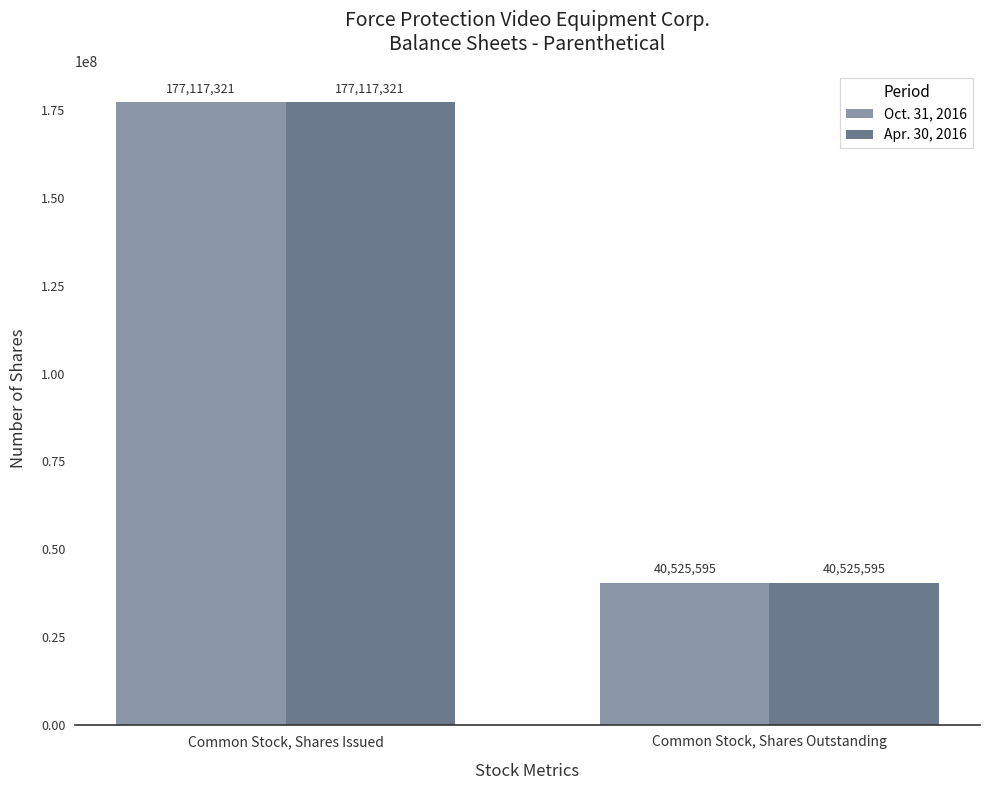

List the labels in order of Apr. 30, 2016 value, largest first.

Common Stock, Shares Issued, Common Stock, Shares Outstanding